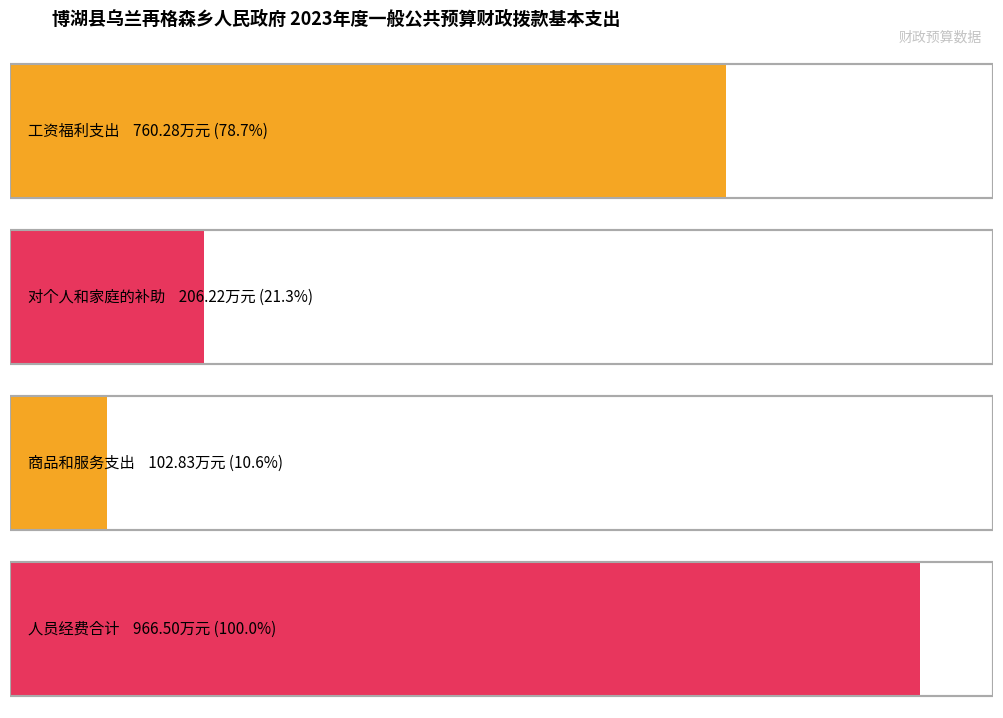

What is the greatest value displayed?

966.5